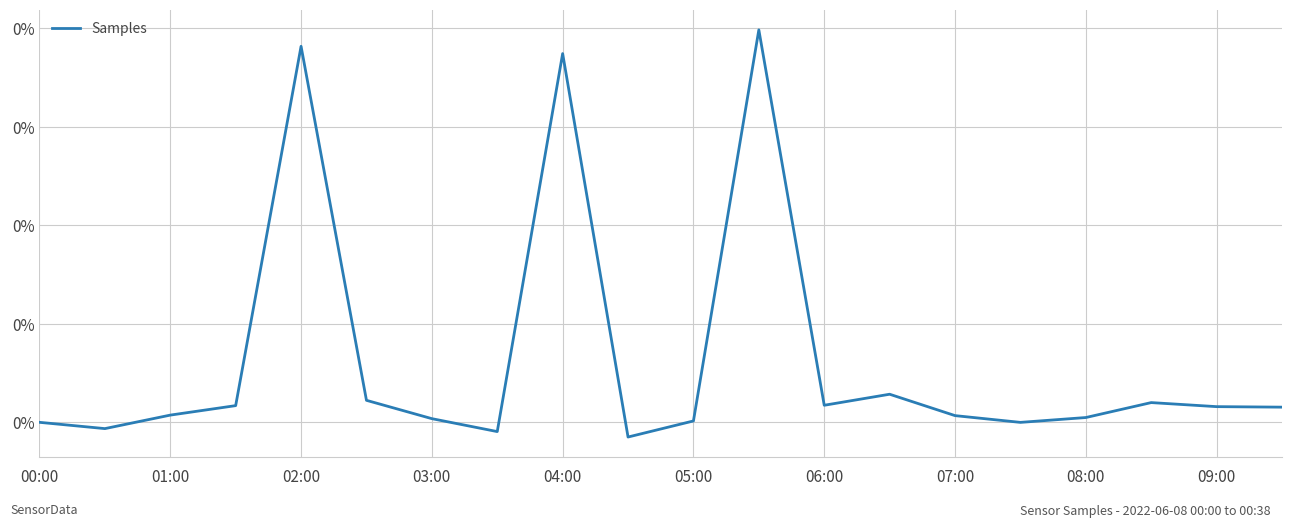

What is the greatest value displayed?

0.4